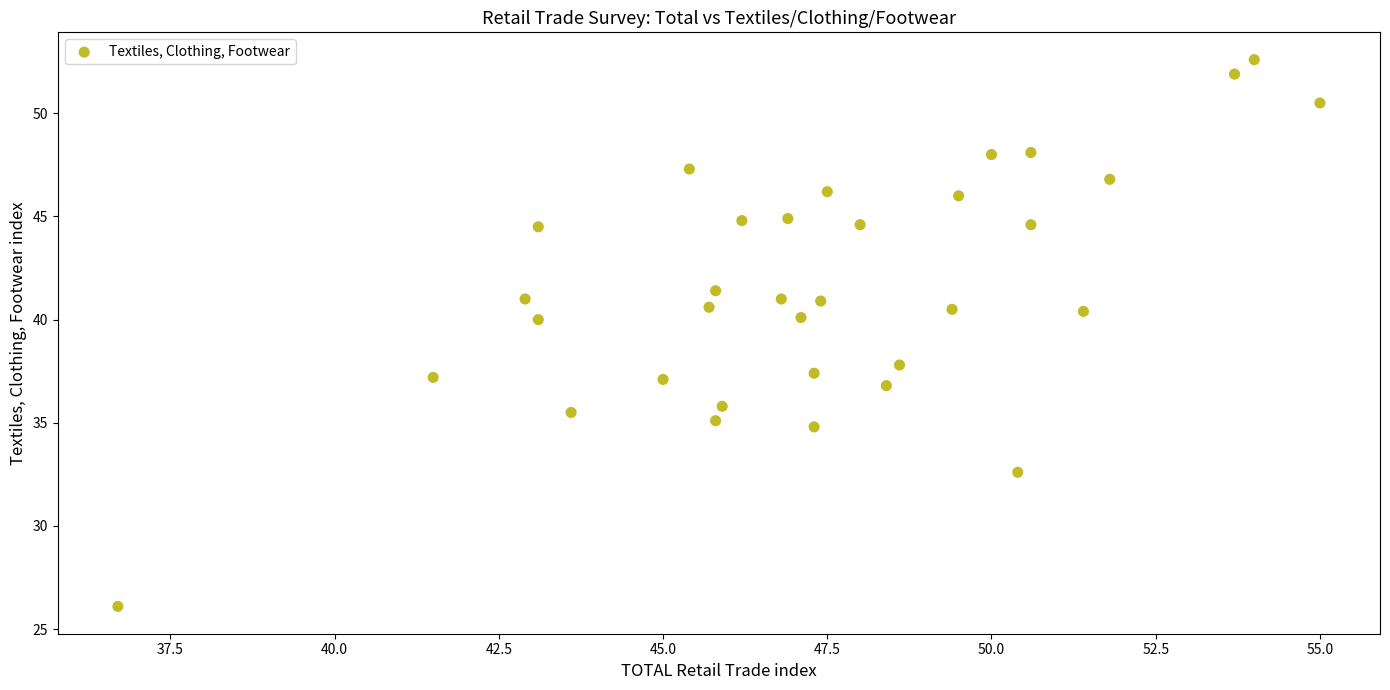

What is the range of X values (max minus min)?

18.3